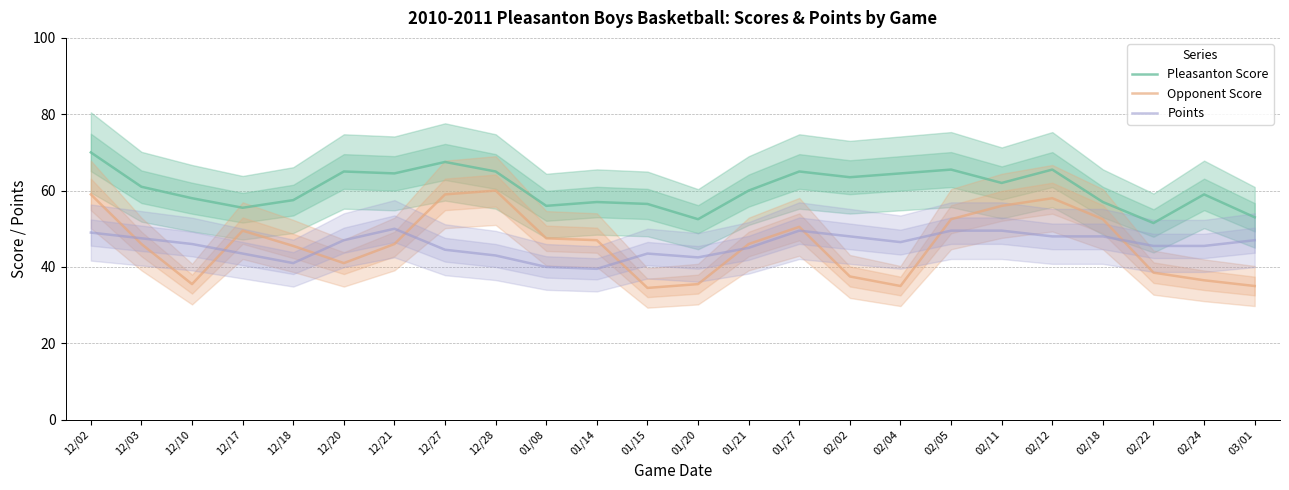

True or false: Opponent Score has a value of 76.0 at 12/18.

False